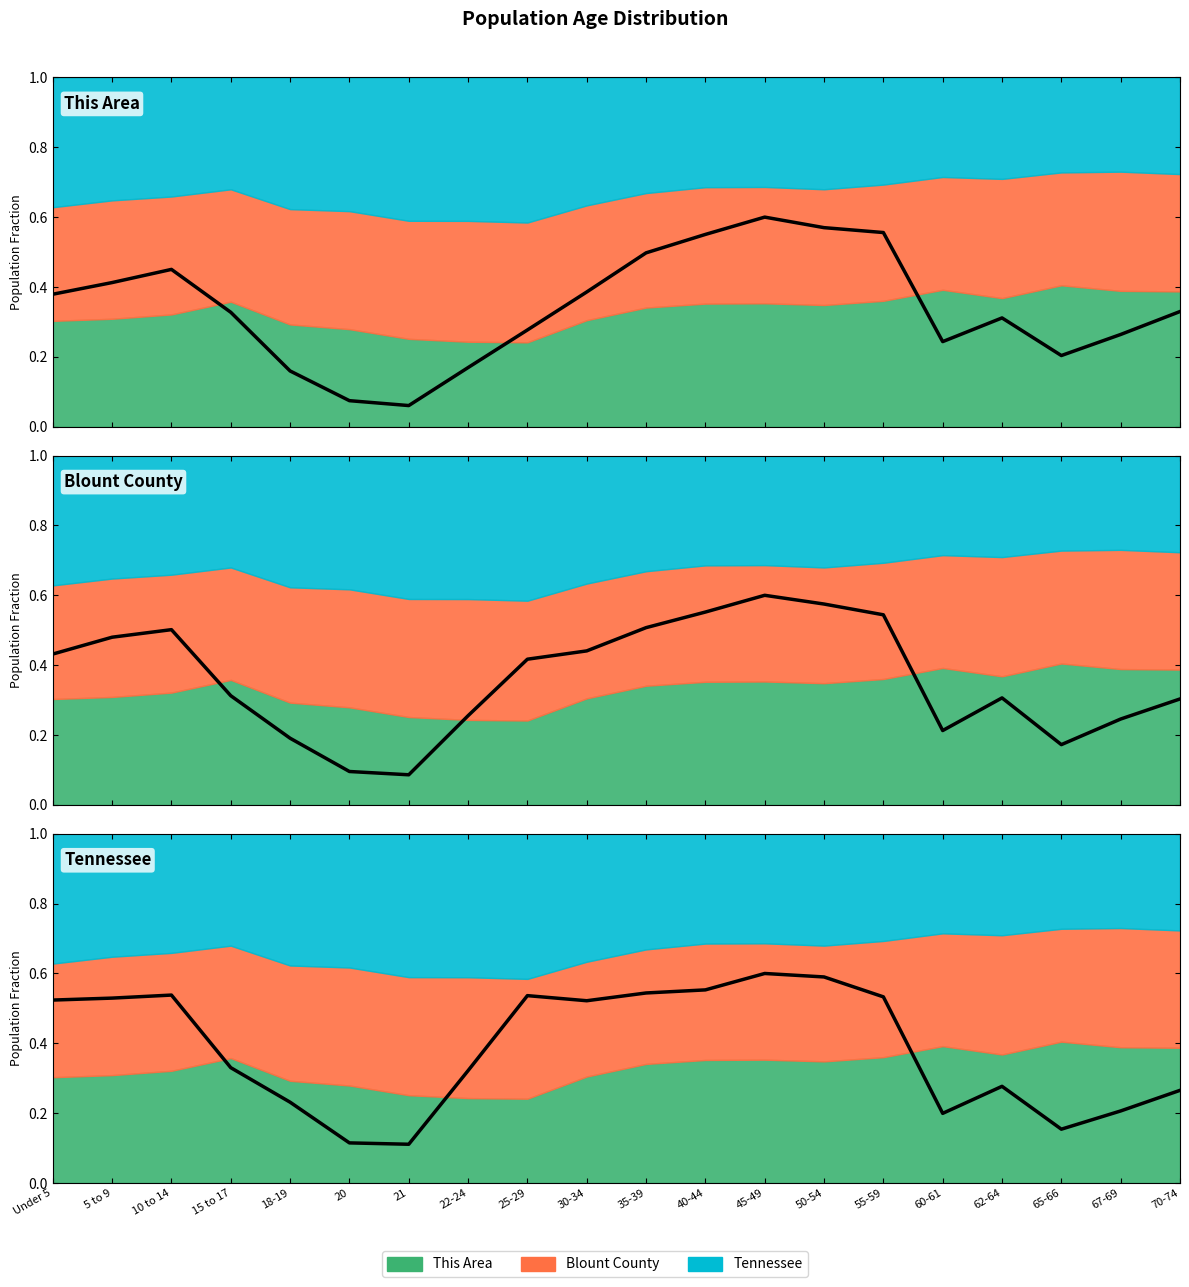

True or false: Tennessee (scaled) has more than 2 interior local peaks.

True